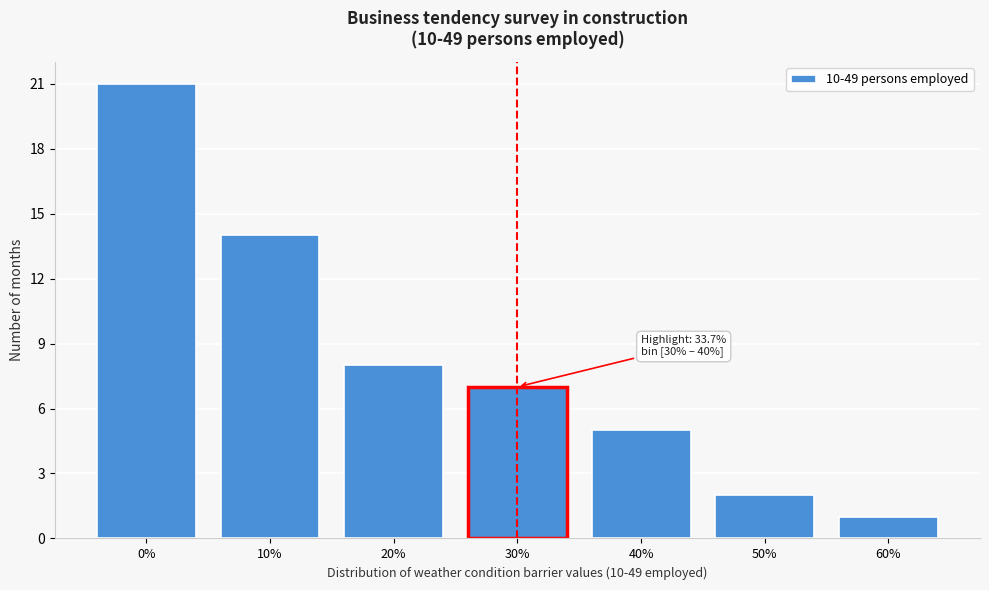

Reading right to left, transcribe all the data shown in this chart.

1	2	5	7	8	14	21